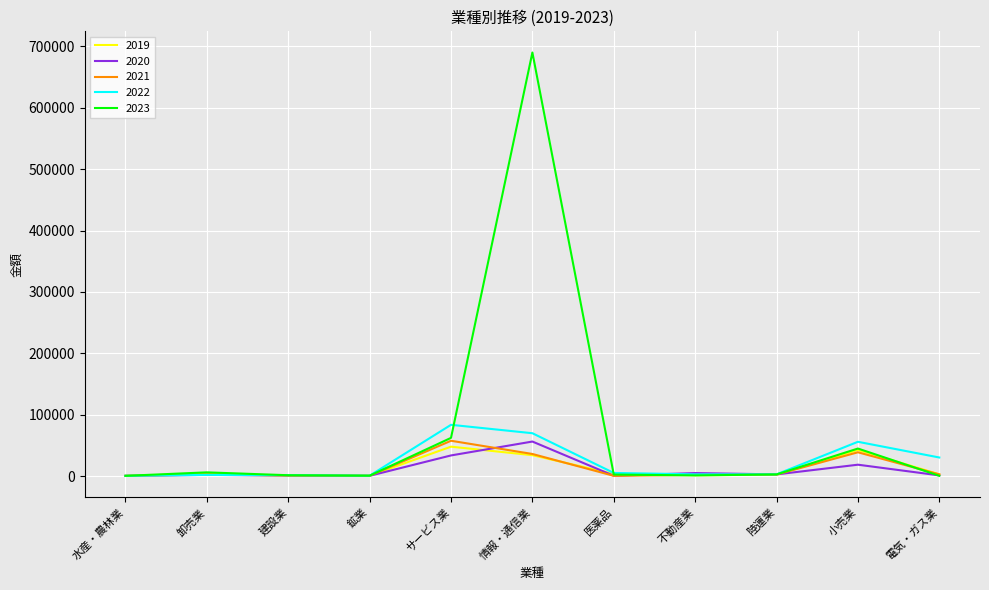

At which category is the sum across all series the highest?

情報・通信業